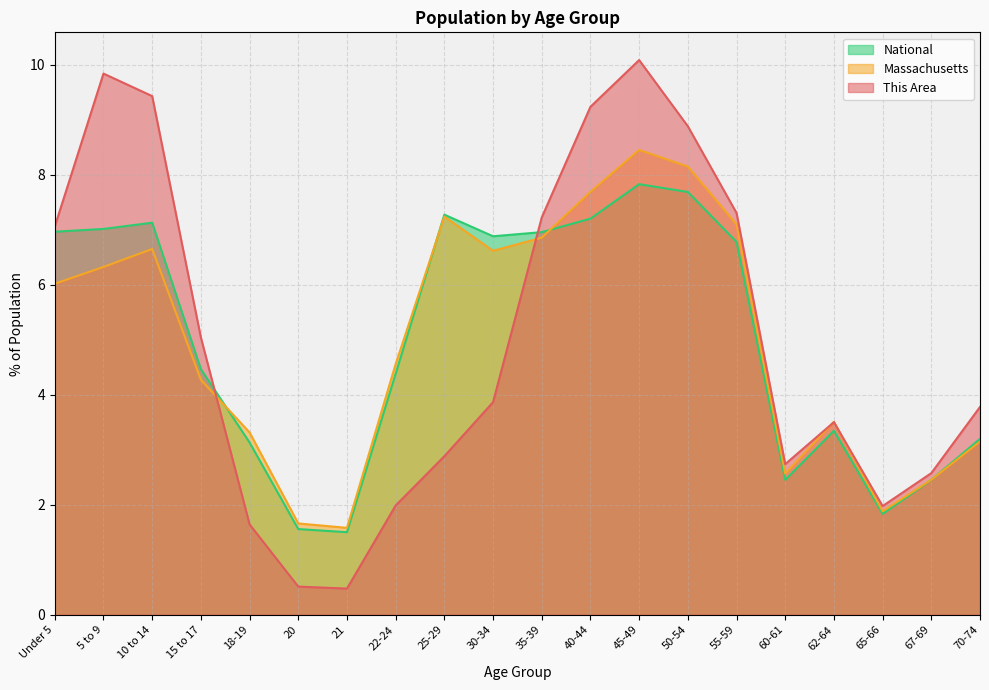

What are all the series names shown in the legend?

National, Massachusetts, This Area